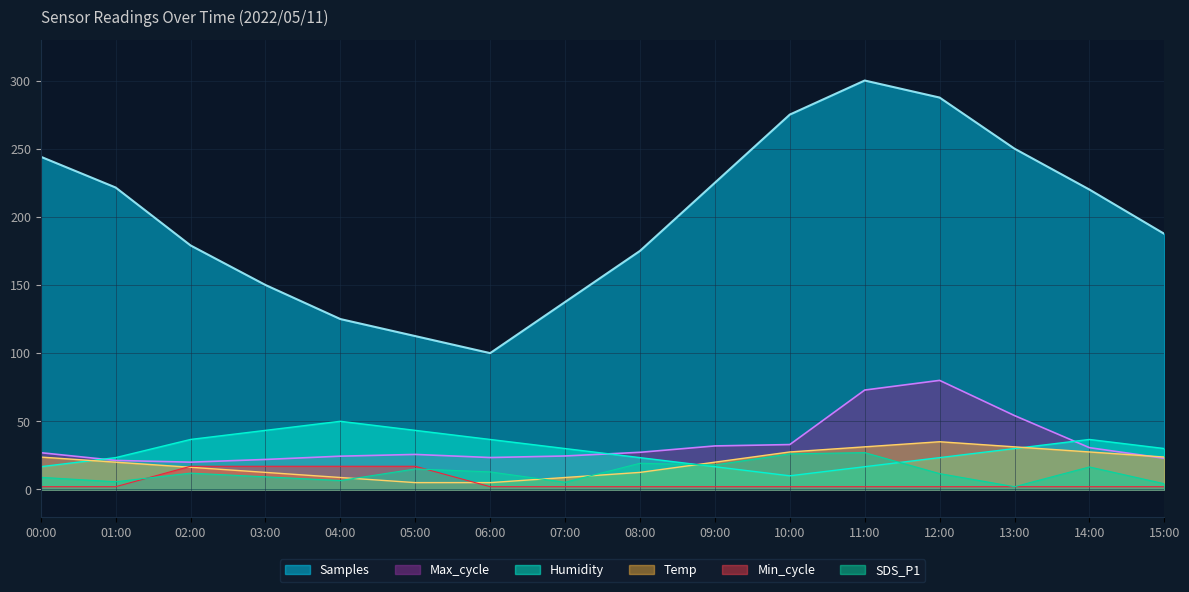

Reading right to left, transcribe all the data shown in this chart.

Samples: 187.5	220.0	250.0	287.5	300.0	275.0	225.0	175.0	137.5	100.0	112.5	125.0	150.0	179.0	221.5	244.1
Max_cycle: 22.8	30.6	54.2	80.0	72.9	32.9	31.9	27.2	24.5	23.4	25.7	24.4	22.0	20.0	21.3	27.0
Humidity: 30.0	36.7	30.0	23.3	16.7	10.0	16.7	23.3	30.0	36.7	43.3	50.0	43.3	36.7	23.3	16.7
Temp: 23.8	27.5	31.3	35.0	31.3	27.5	20.0	12.5	8.7	5.0	5.0	8.7	12.5	16.2	20.0	23.8
Min_cycle: 2.0	2.0	2.0	2.0	2.0	2.0	2.0	2.0	2.0	2.0	17.0	17.0	17.0	17.0	2.0	2.0
SDS_P1: 4.2	16.5	2.0	11.6	27.0	26.1	17.9	19.2	5.3	12.9	15.0	6.5	9.2	12.0	5.6	8.9